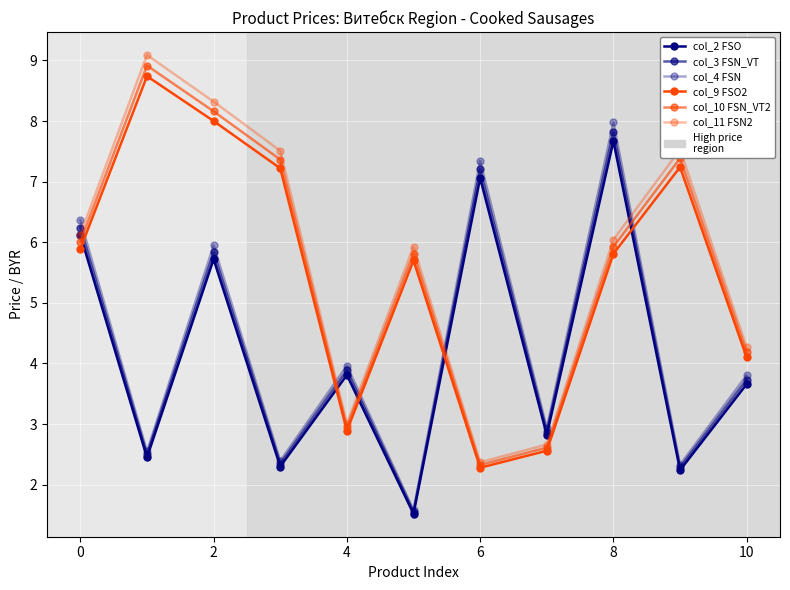

How many data points in col_9 FSO2 are less than 5?

4